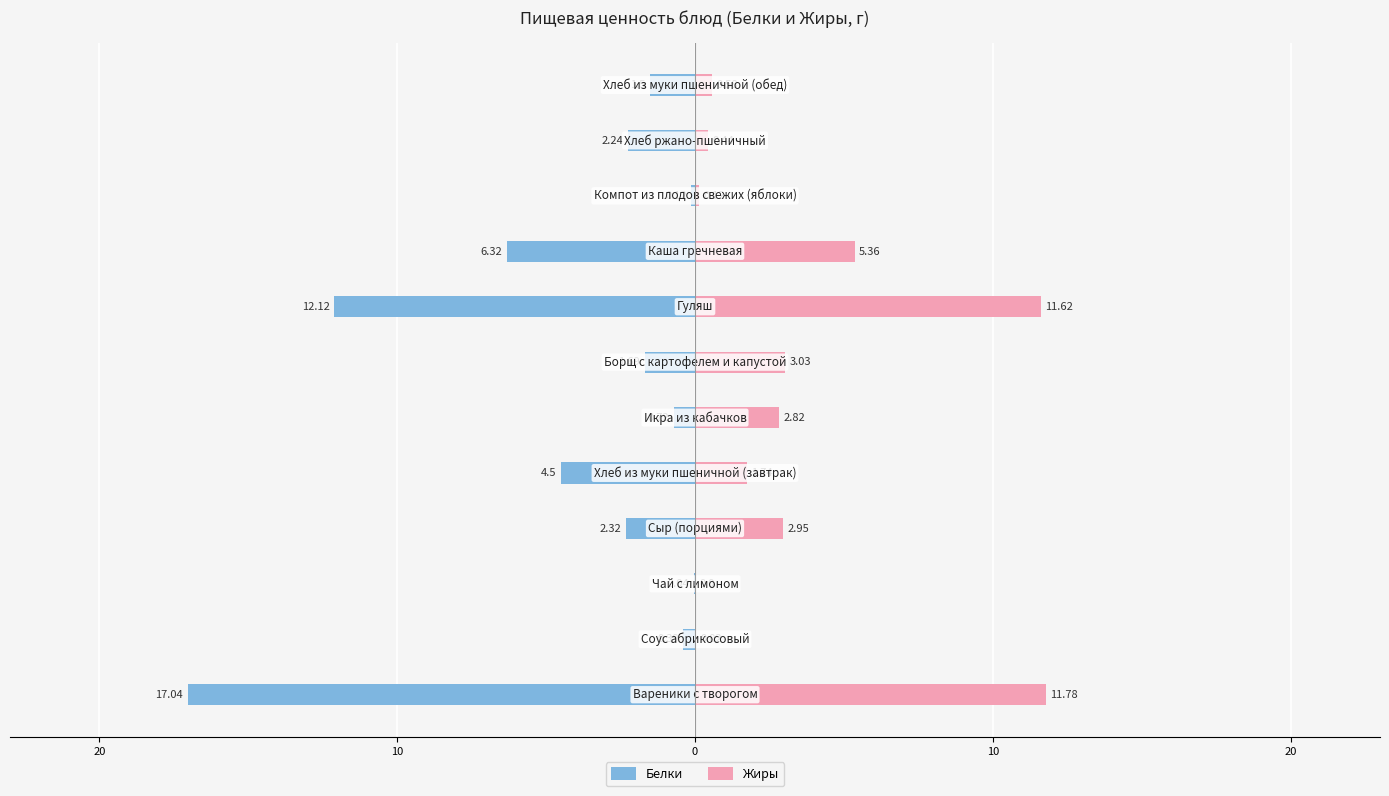

What is the difference between the highest and lowest values at 11?

2.1